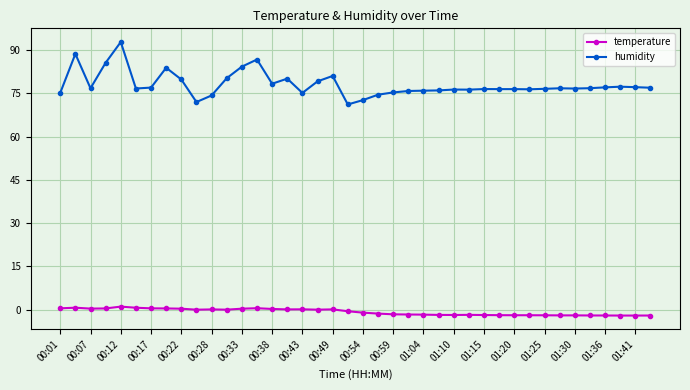

Which series has the largest range (max minus min)?

humidity